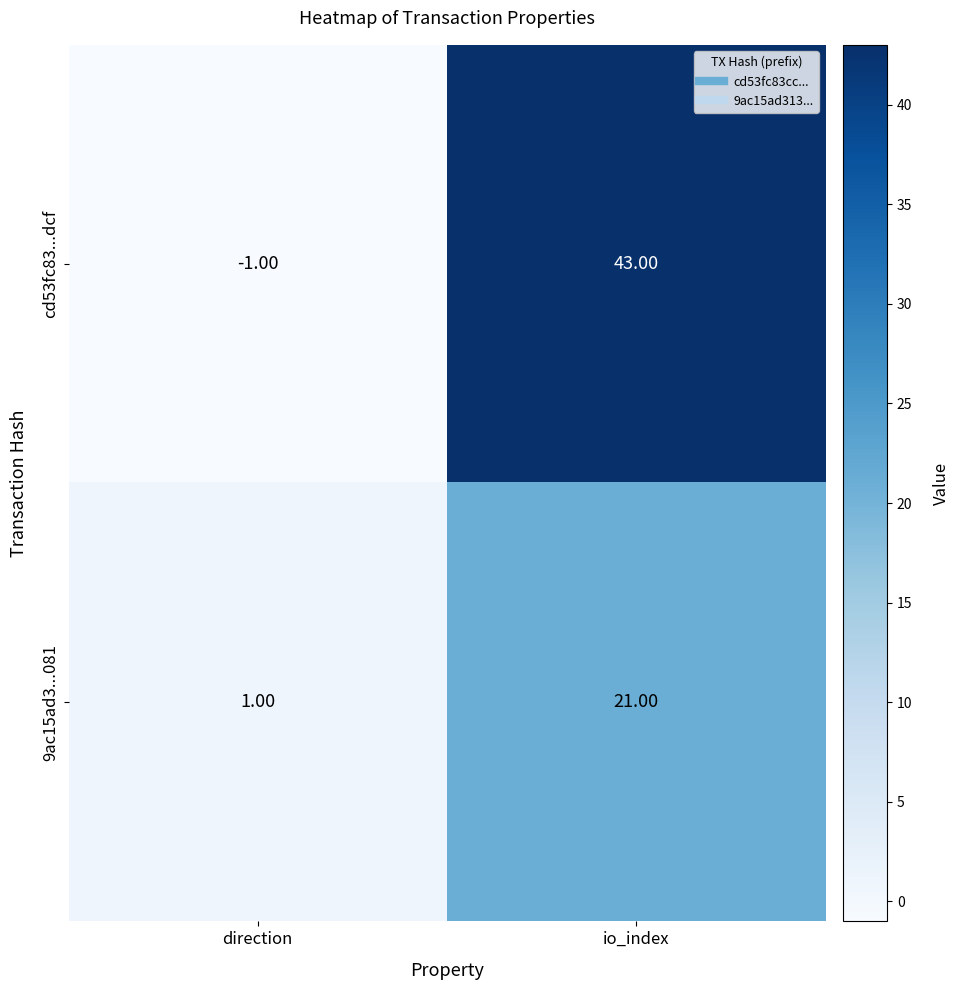

At which label does 9ac15ad3...081 reach its minimum?

direction